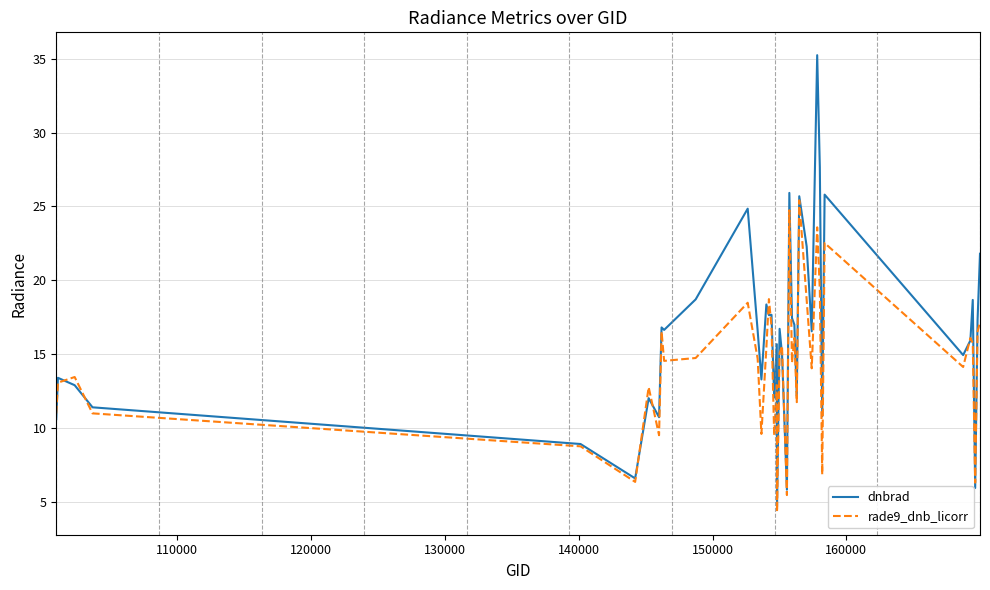

How many lines are shown in the chart?

2